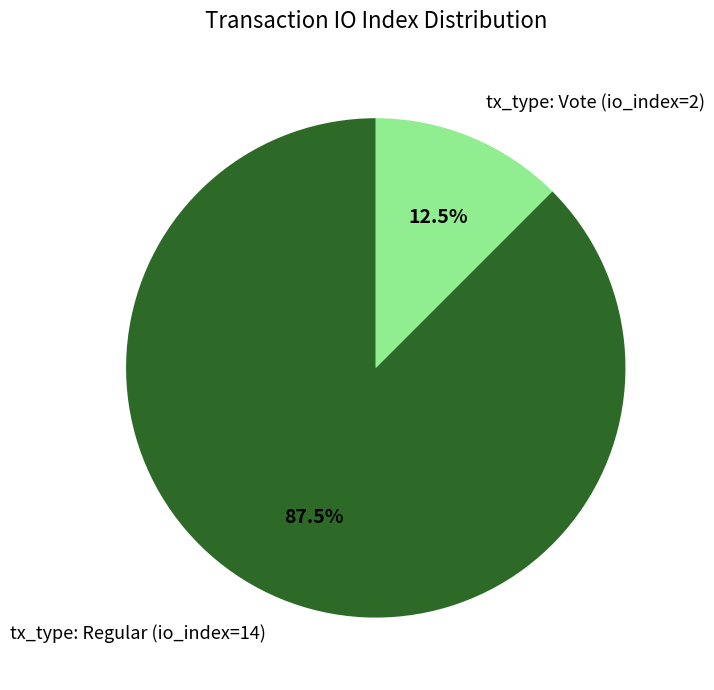

Which category has the smallest portion of the pie?

tx_type: Vote (io_index=2)